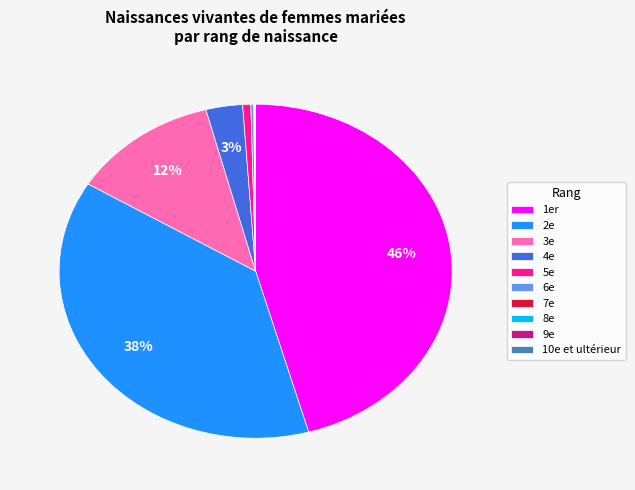

Which slice is the largest?

1er